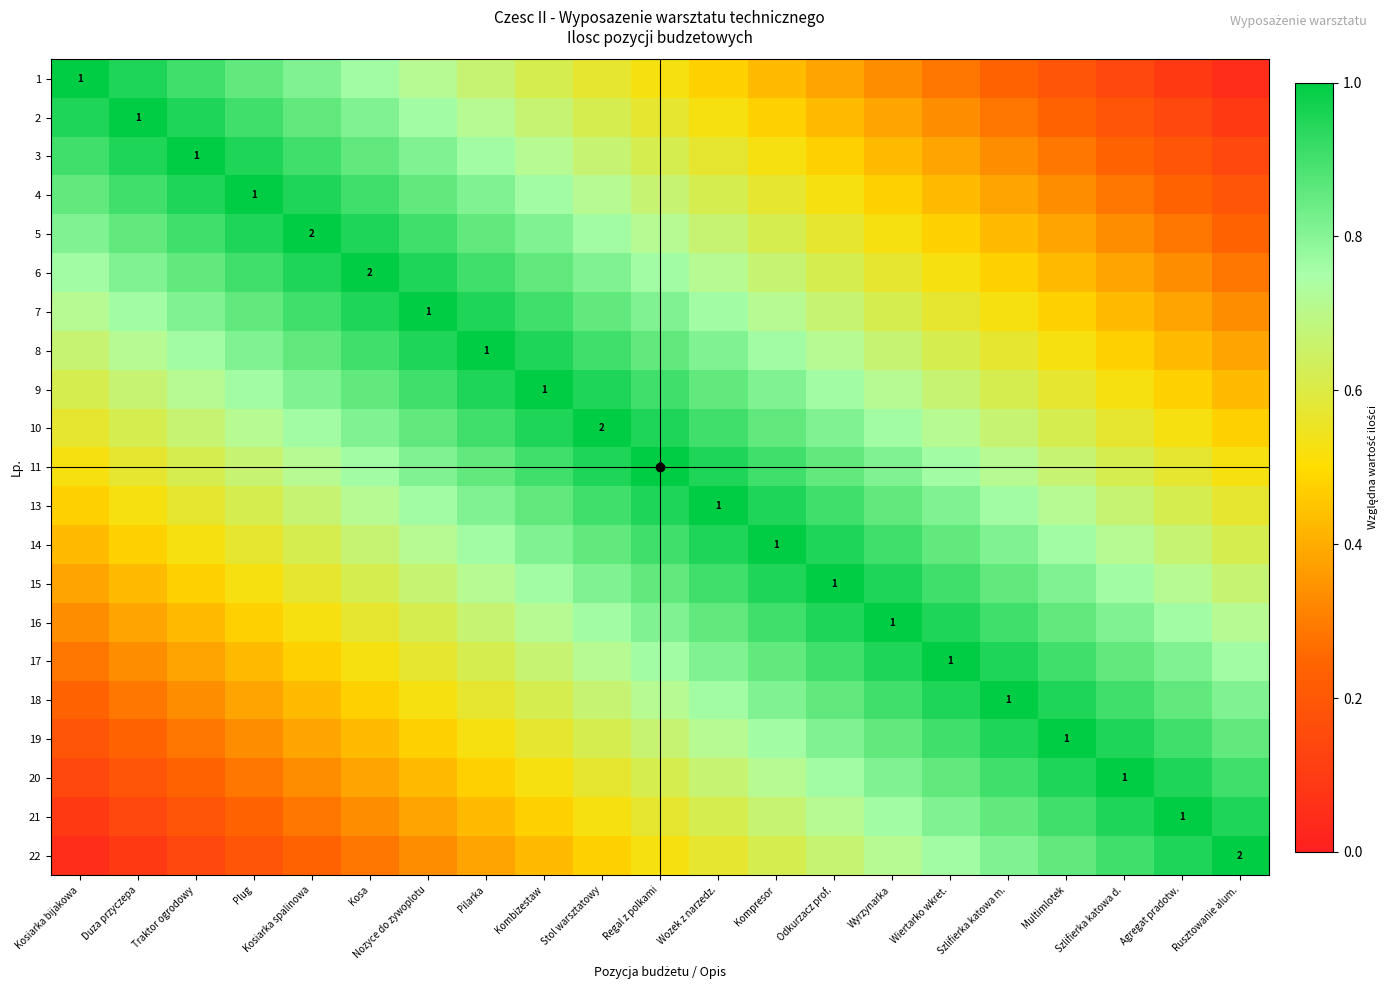

True or false: 5 has a value of 0.5 at Wiertarko wkret..

True